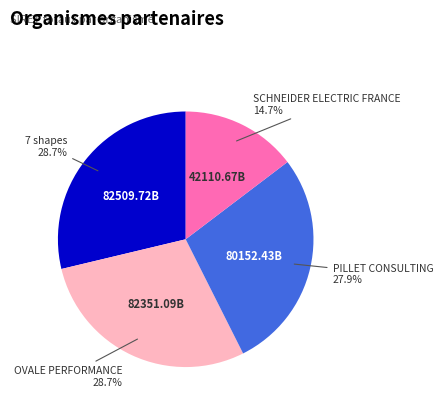

What is the ratio of the value at OVALE PERFORMANCE to the value at PILLET CONSULTING?

1.0